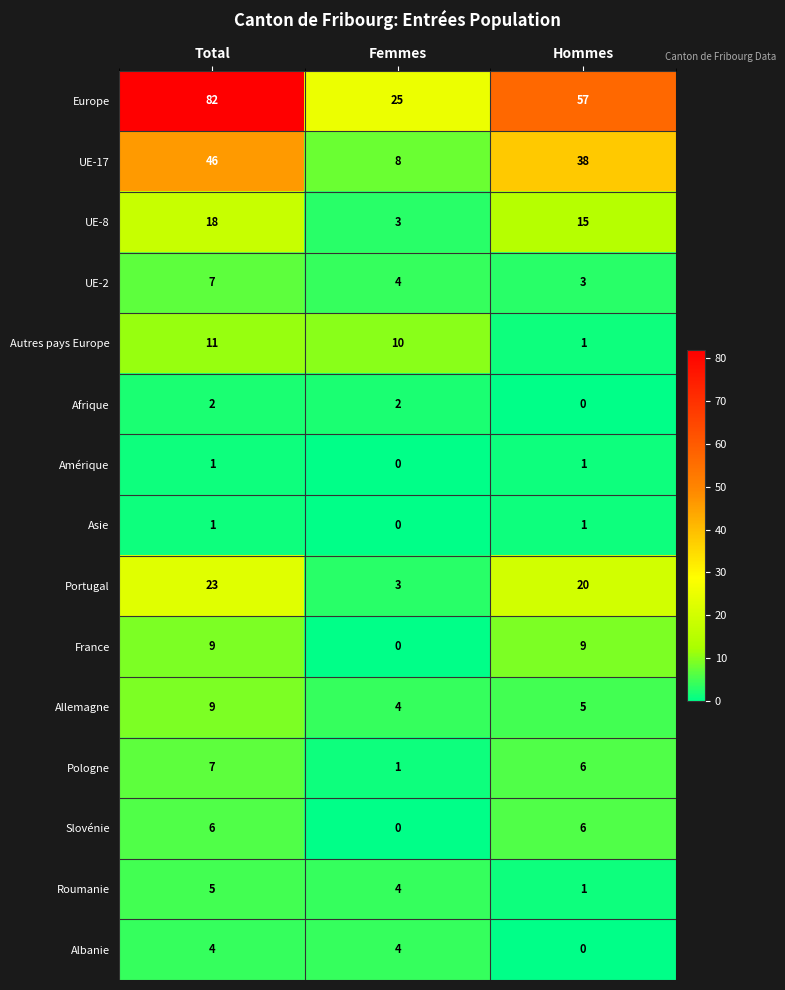

The Amérique series shows 0 at Femmes. True or false?

True